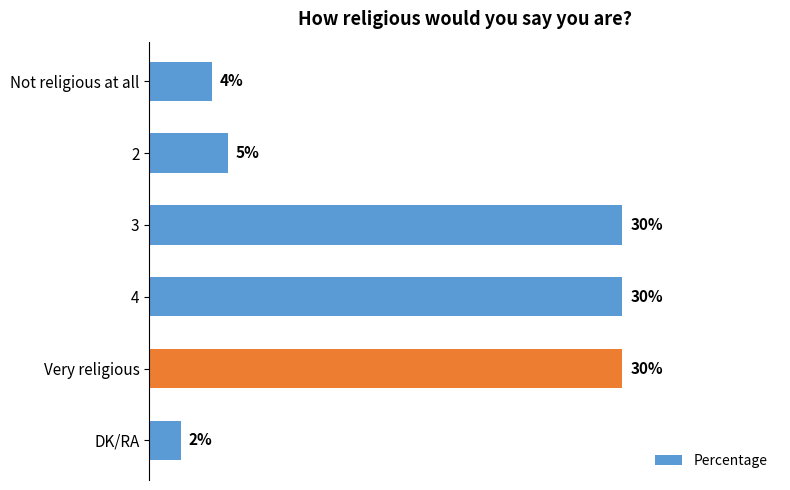

Between 2 and Very religious, which is larger?

Very religious